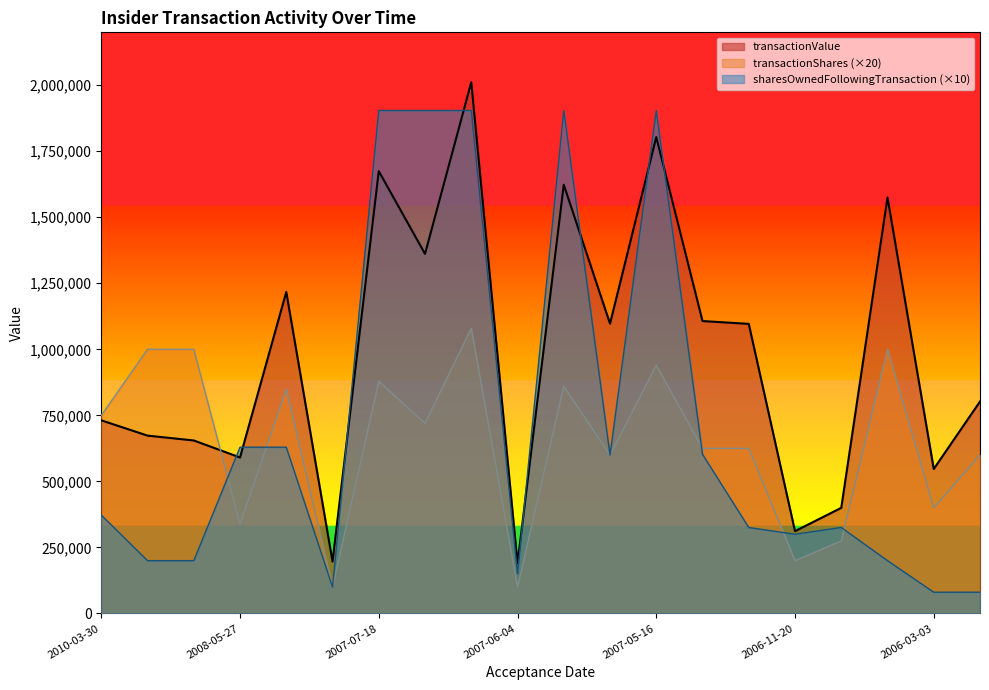

List the labels in order of transactionValue value, smallest first.

2007-06-04, 2007-08-31, 2006-11-20, 2006-06-05, 2006-03-03, 2008-05-27, 2009-06-10, 2009-06-15, 2010-03-30, 2006-02-13, 2007-01-05, 2007-05-18, 2007-03-05, 2008-03-20, 2007-07-10, 2006-03-21, 2007-05-24, 2007-07-18, 2007-05-16, 2007-06-18